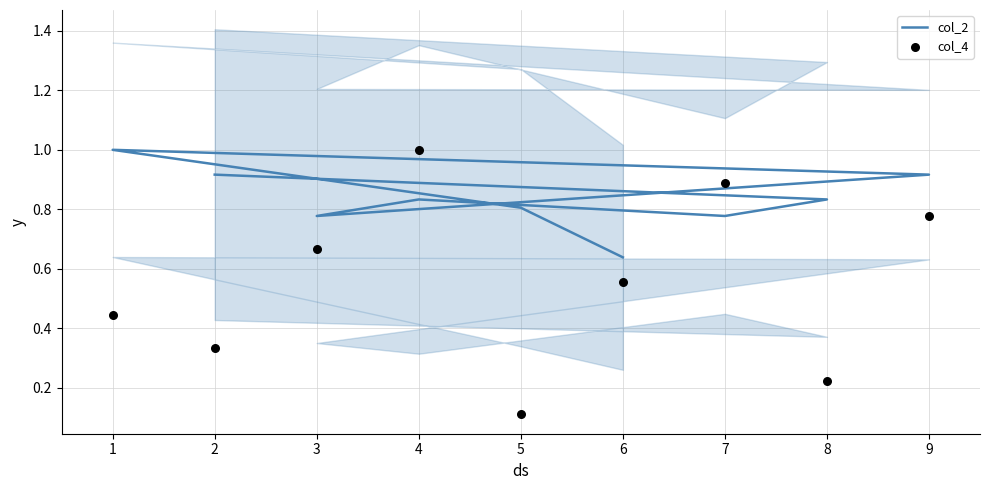

Which series reaches the minimum Y coordinate?

col_4